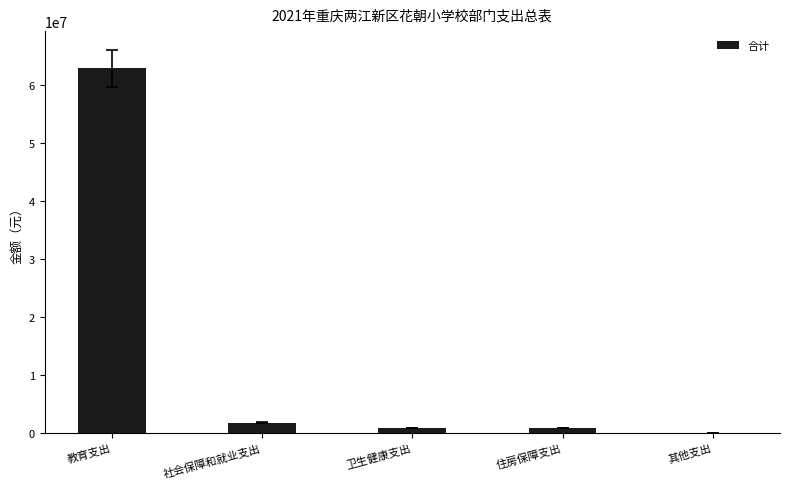

At which label is the value closest to 31429663?

社会保障和就业支出